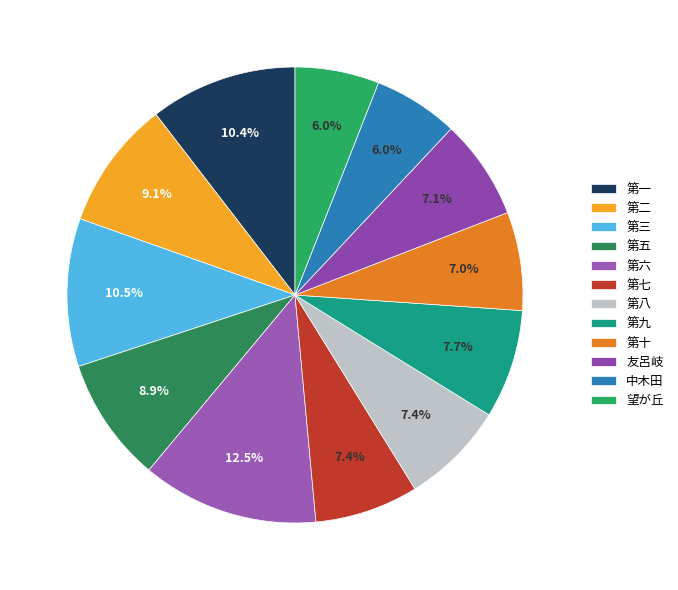

Rank the categories by value from lowest to highest.

望が丘, 中木田, 第十, 友呂岐, 第七, 第八, 第九, 第五, 第二, 第一, 第三, 第六